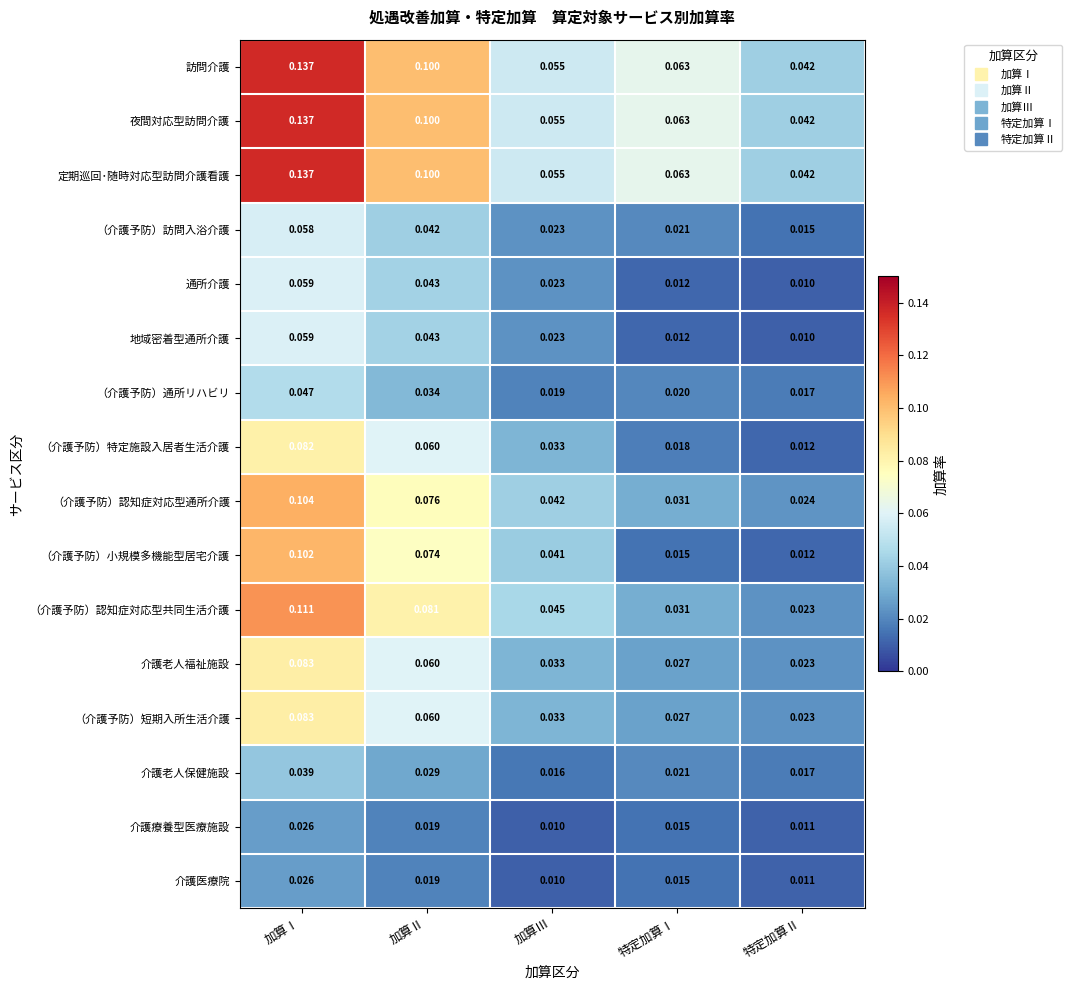

At which category is the sum across all series the highest?

加算Ⅰ